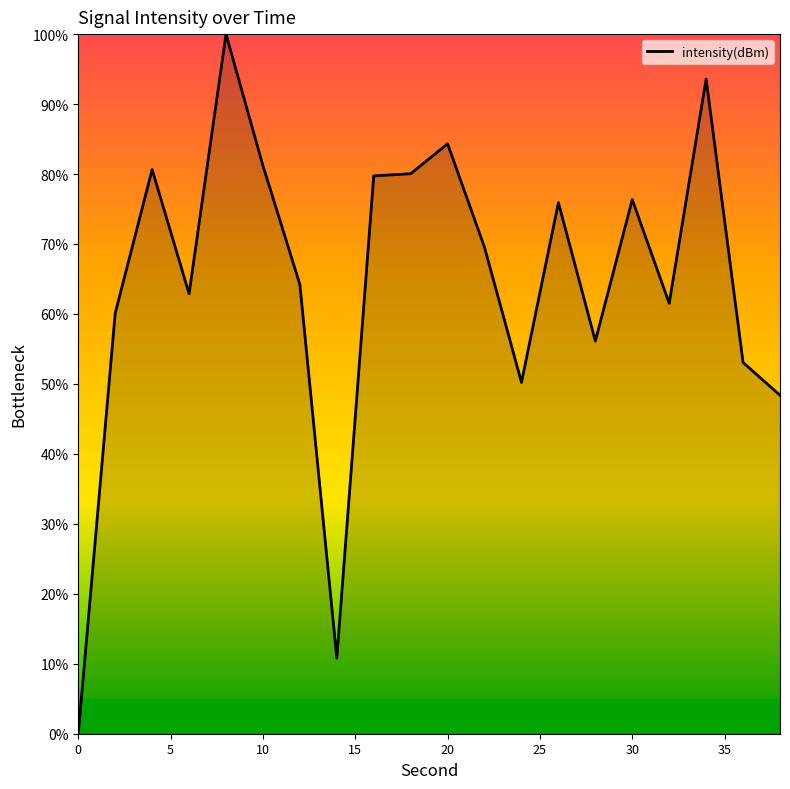

What is the greatest value displayed?

100.0